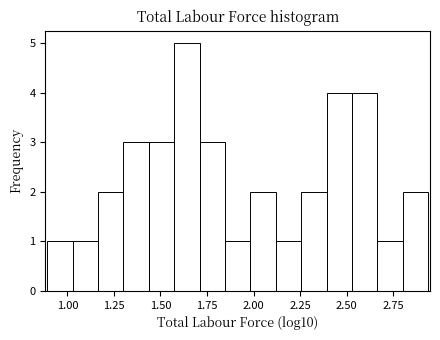

Read against the x-axis, roughly where is the centre of the tallest bar?

1.65